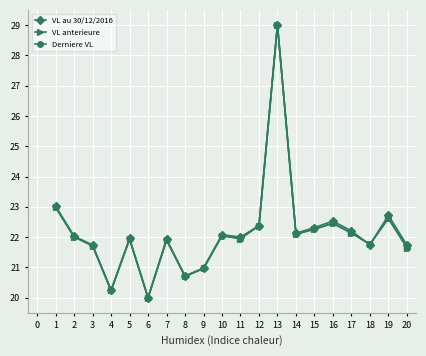

Which label corresponds to the smallest value in the chart?

6